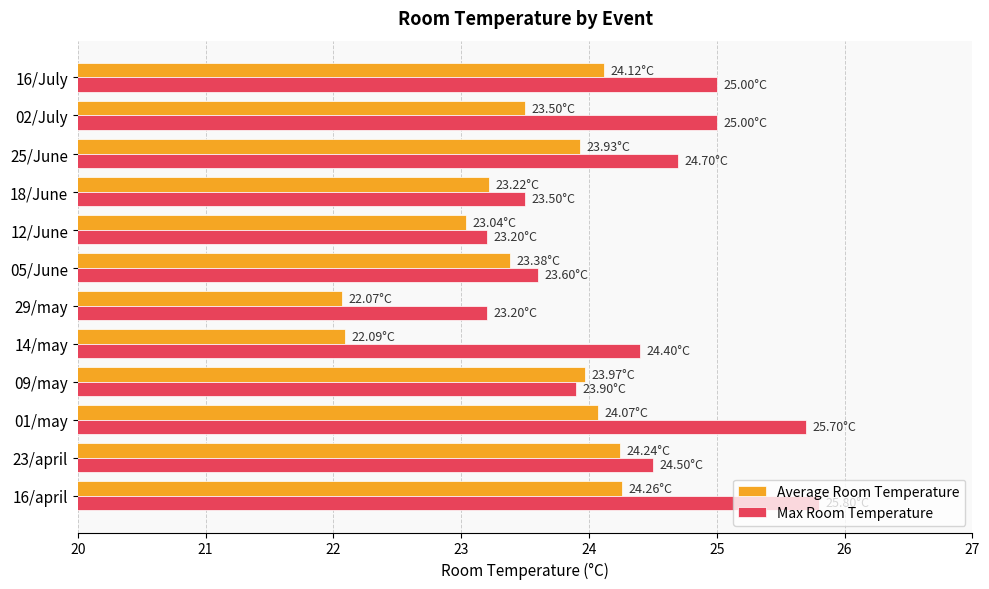

What is the total value across all series at 23/april?

48.7